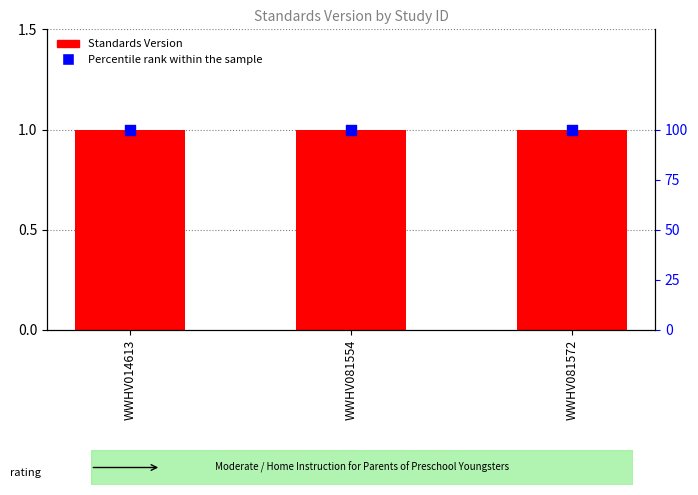

At which category is the sum across all series the highest?

WWHV014613